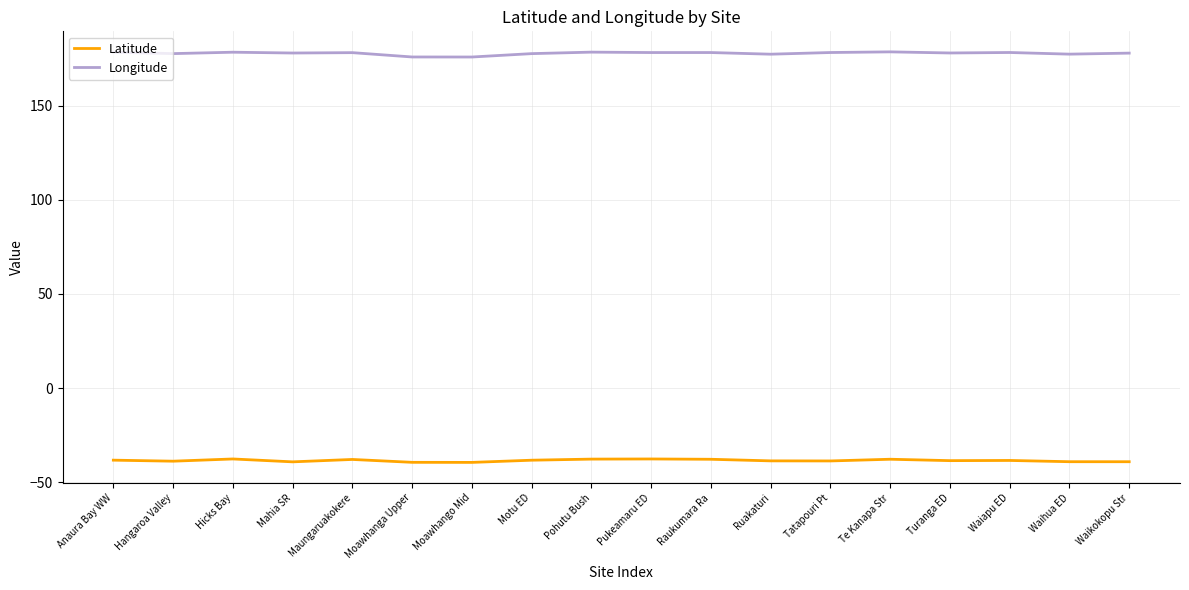

What is the spread (max minus min) of values at Te Kanapa Str?

216.2